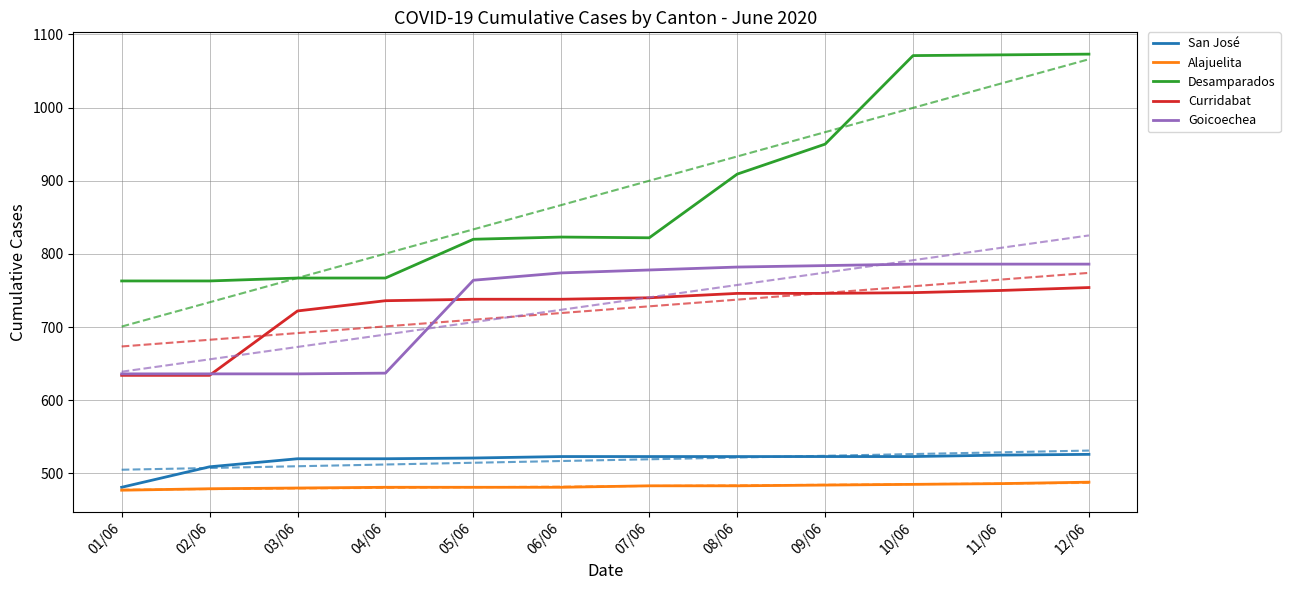

True or false: Goicoechea and Curridabat cross at least once.

True